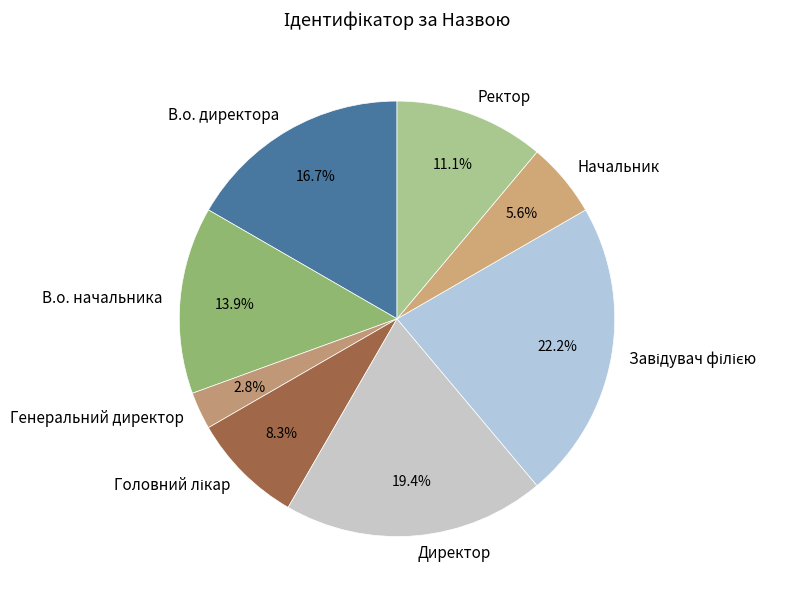

Is there any slice that represents more than half of the pie?

No